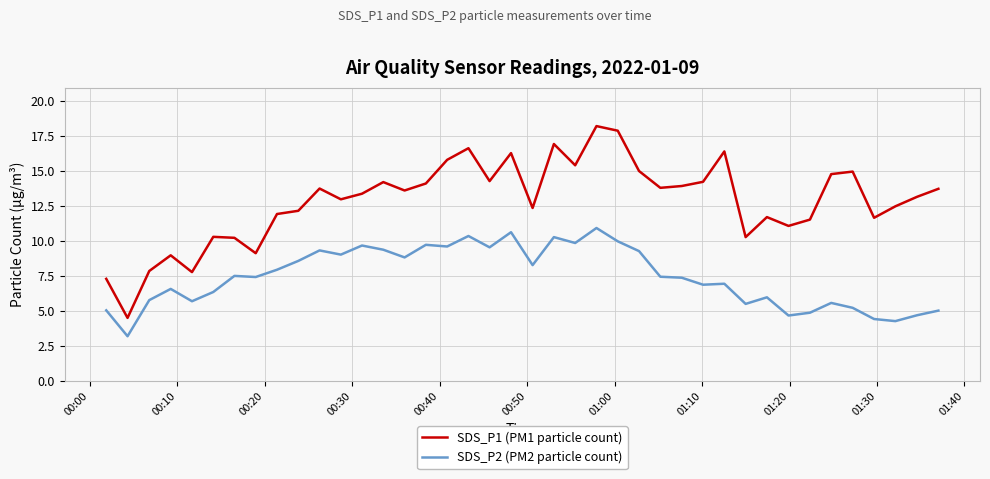

What is the difference between the maximum and minimum values in the SDS_P1 (PM1 particle count) series?

13.7